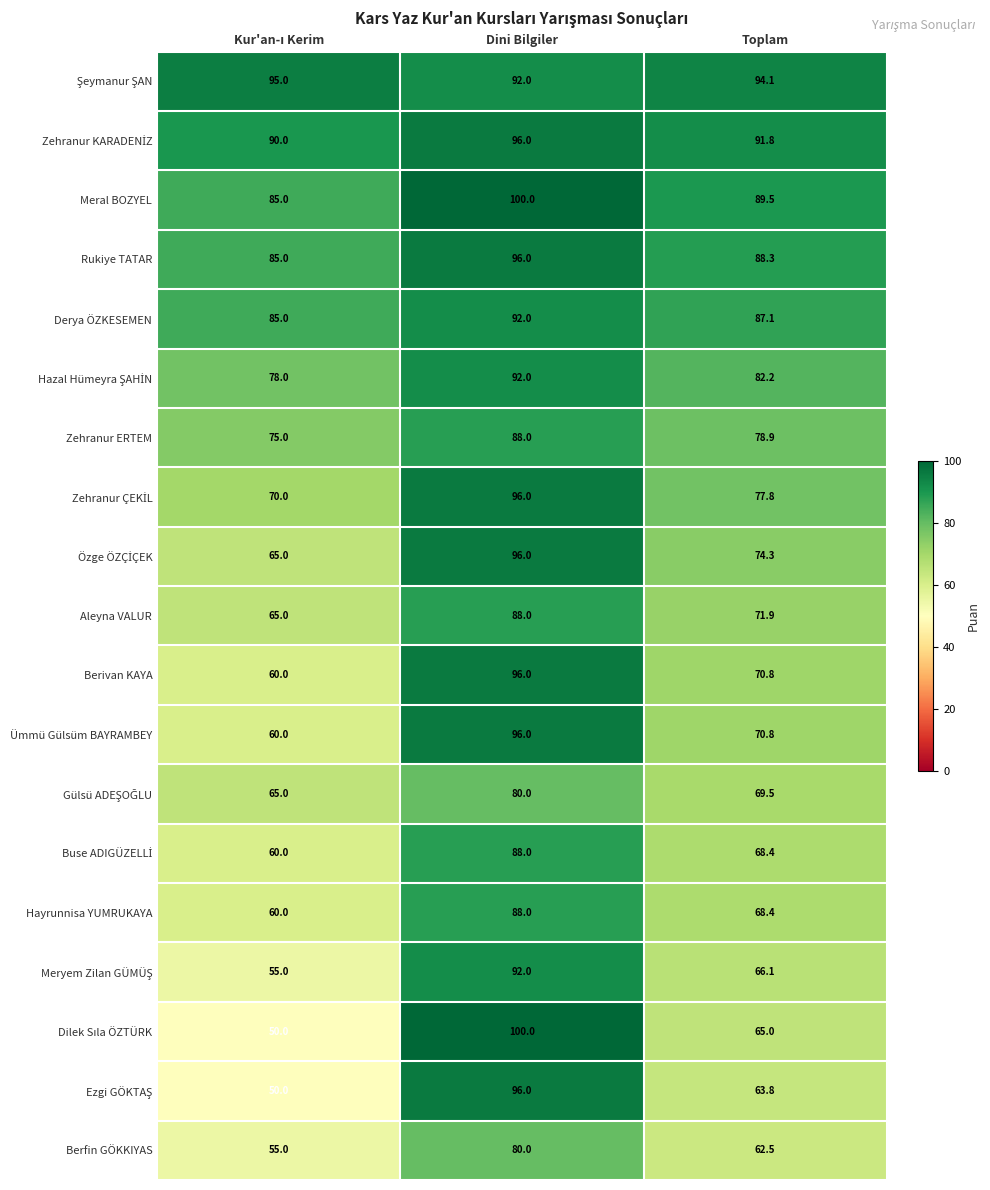

At which label does Rukiye TATAR reach its peak?

Dini Bilgiler